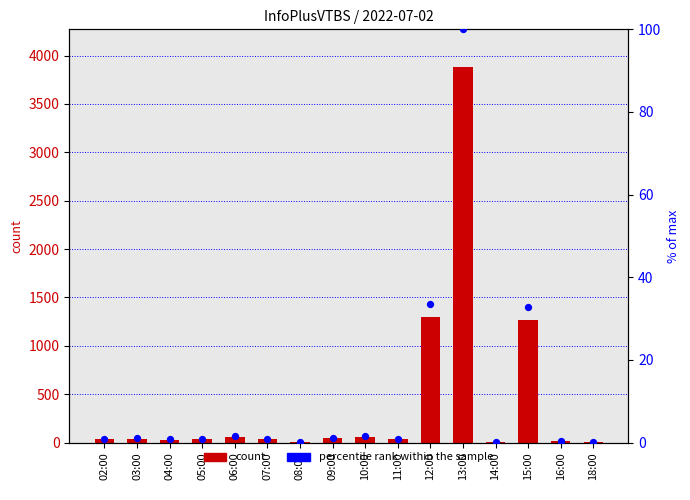

Which series contains the highest Y value?

count